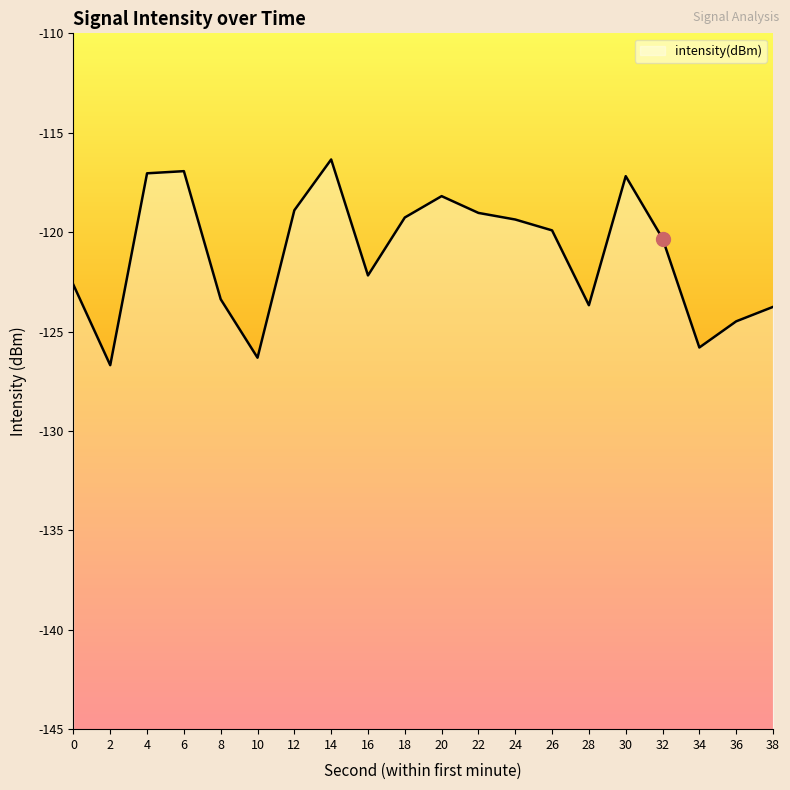

How many lines are shown in the chart?

1